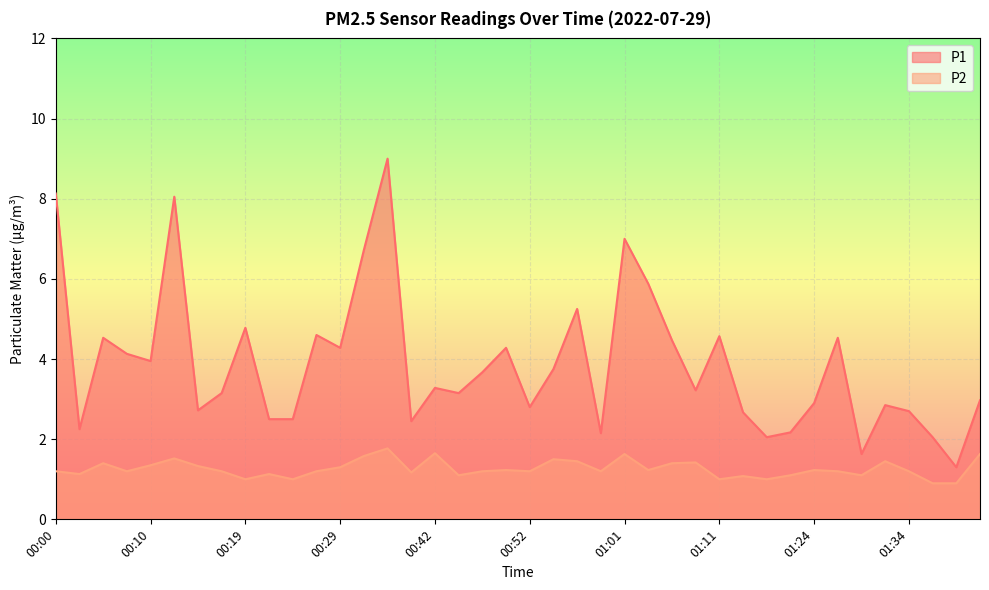

Rank the categories by P1 value from lowest to highest.

01:39, 01:29, 01:19, 01:37, 00:59, 01:21, 00:02, 00:39, 00:22, 00:24, 01:14, 01:34, 00:15, 00:52, 01:32, 01:24, 01:42, 00:17, 00:44, 01:09, 00:42, 00:47, 00:54, 00:10, 00:07, 00:29, 00:49, 01:06, 00:05, 01:27, 01:11, 00:27, 00:19, 00:56, 01:04, 00:34, 01:01, 00:12, 00:00, 00:37